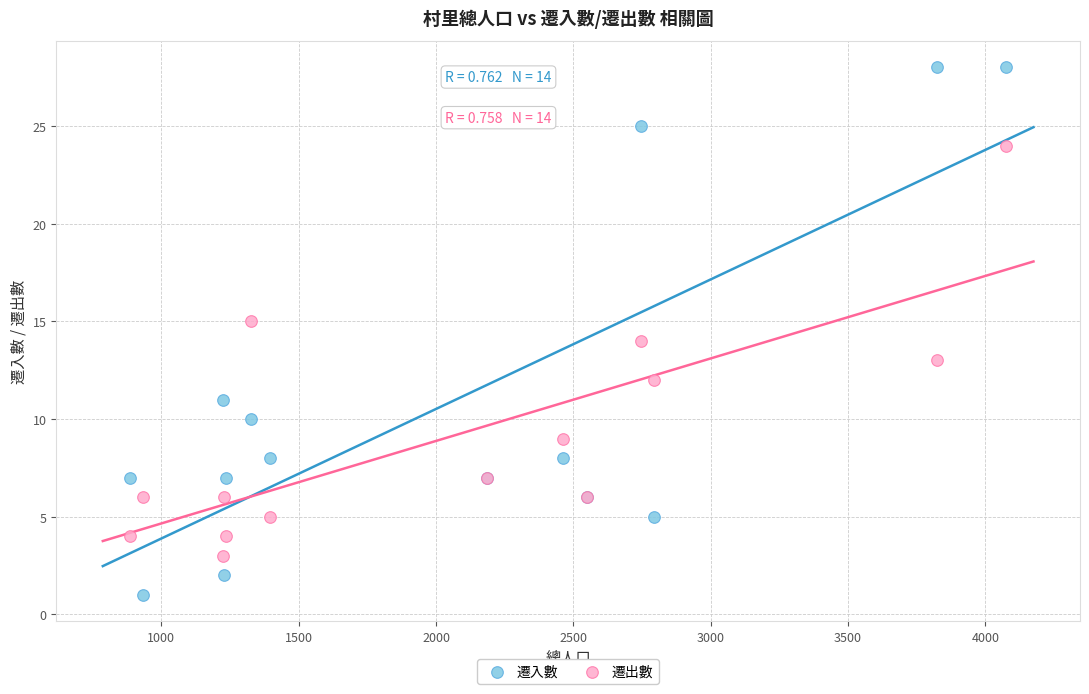

Which series contains the lowest Y value?

遷入數